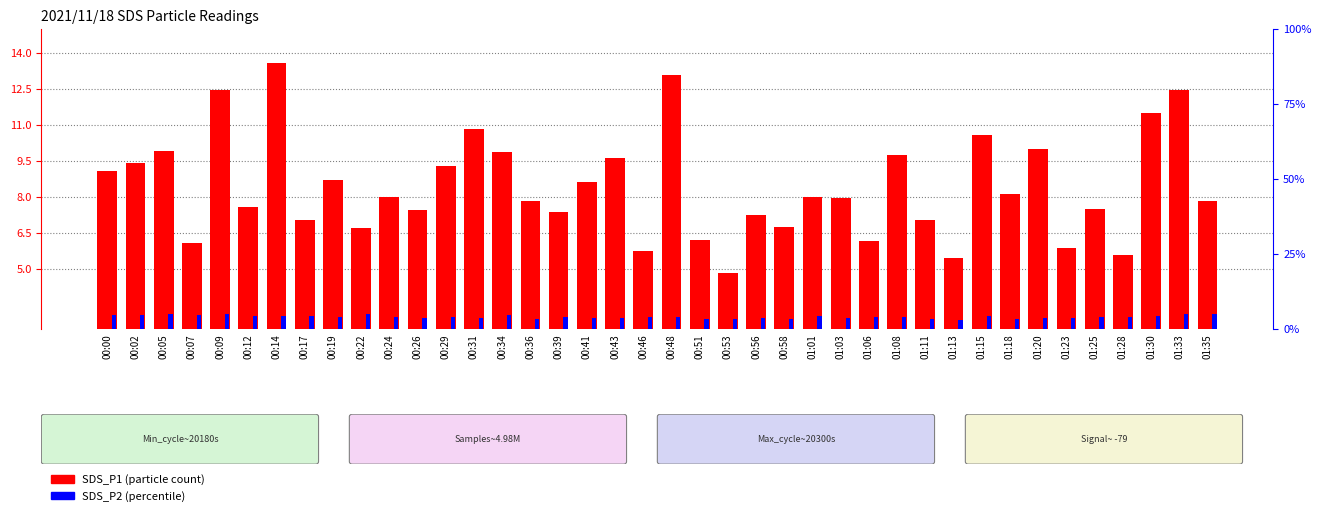

What are all the series names shown in the legend?

SDS_P1, SDS_P2